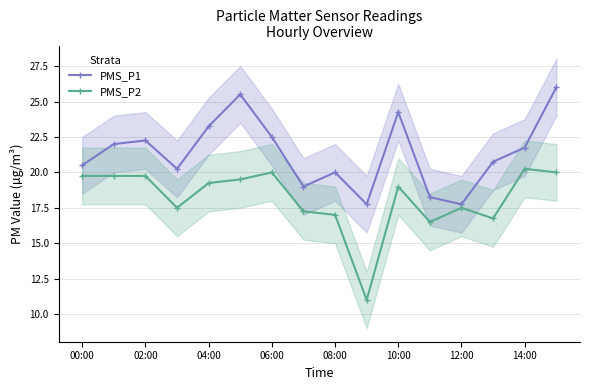

Does the chart have visible grid lines?

Yes